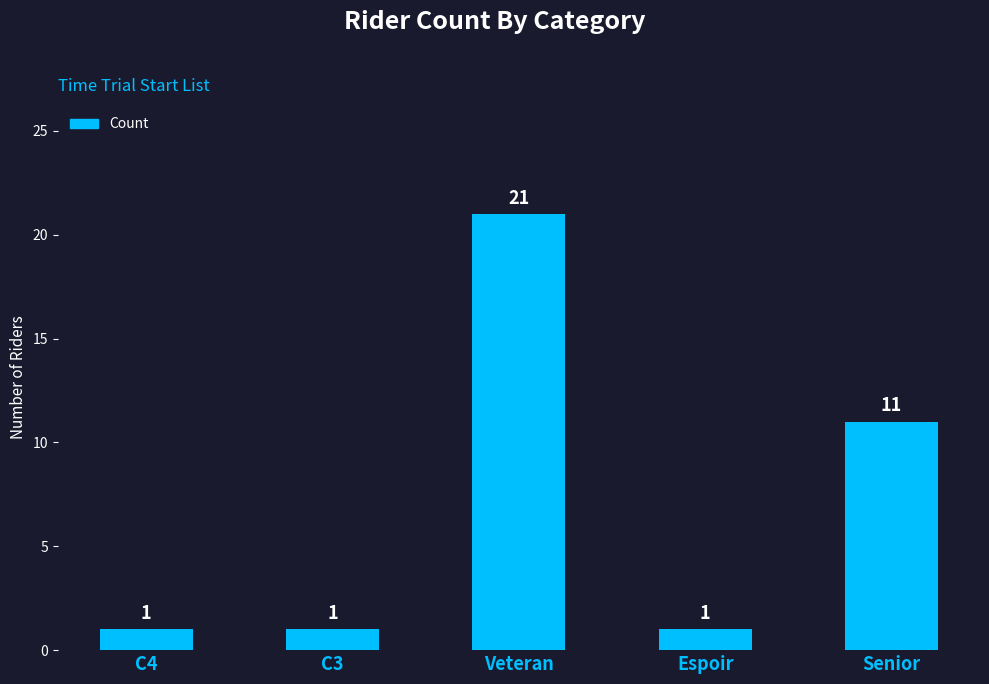

Approximately how many times larger is the value at C4 compared to Espoir?

1.0